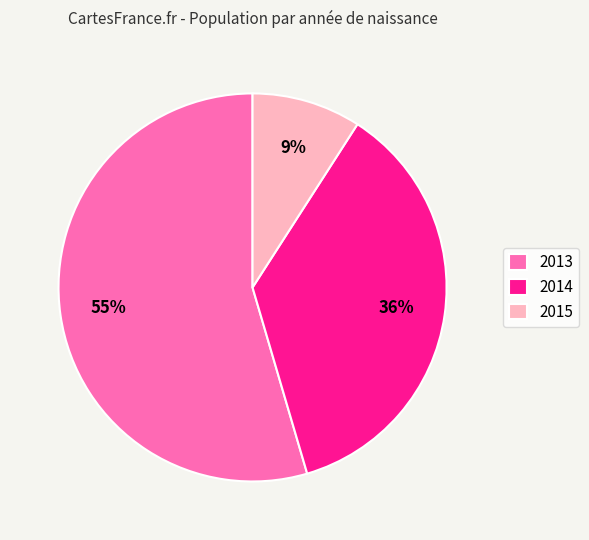

To the nearest percent, what portion does 2013 represent?

55%